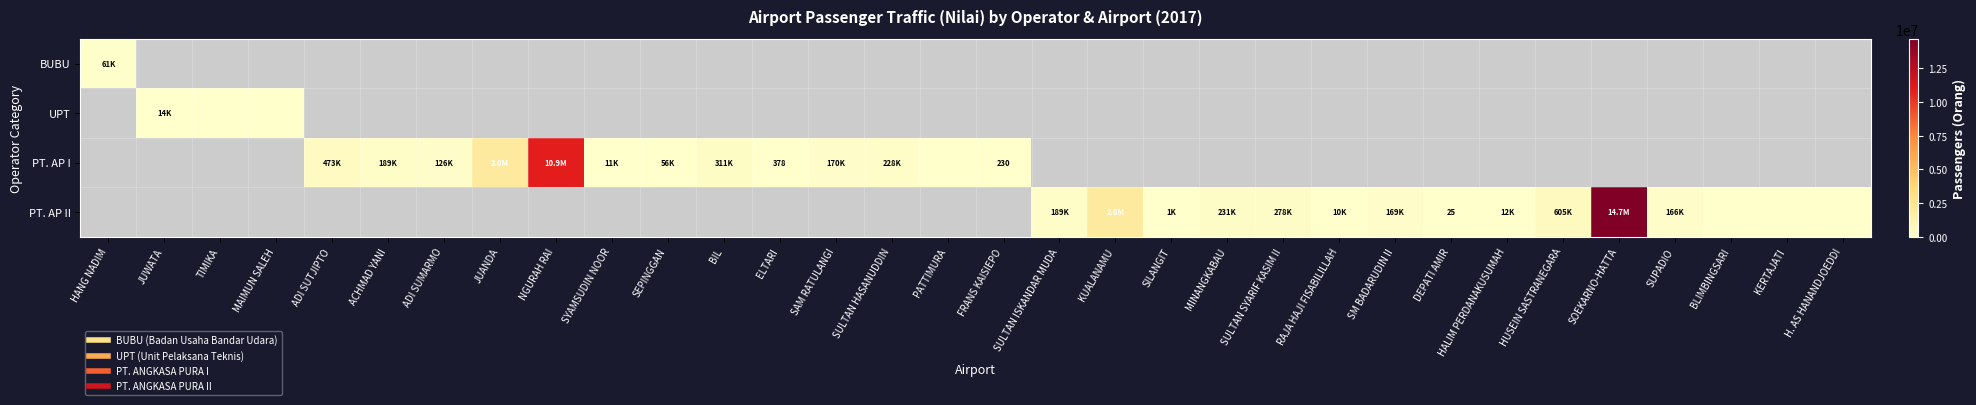

At how many categories does at least one series exceed 5195059?

2